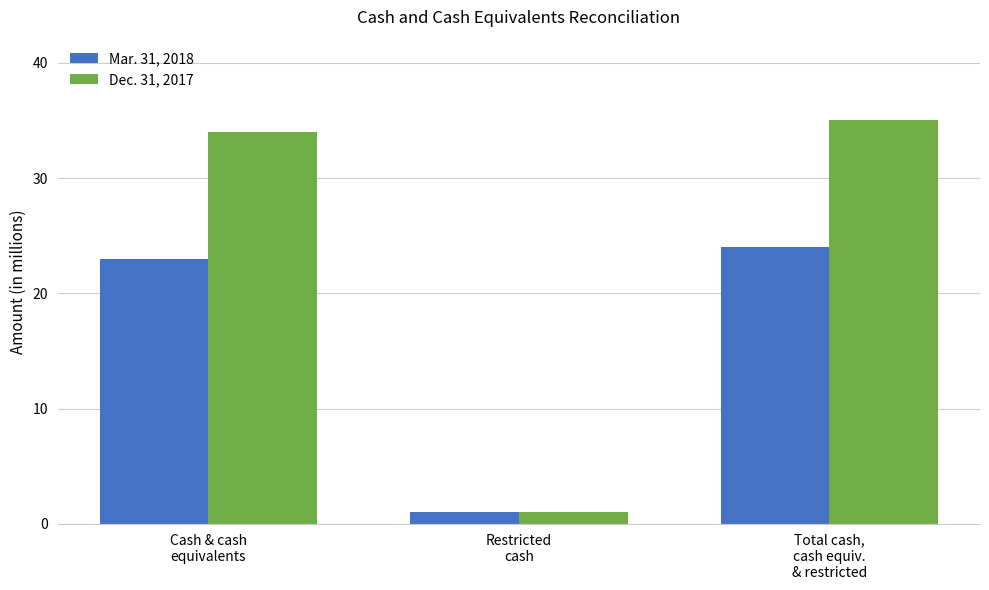

Is it true that Mar. 31, 2018 equals 37 at Total cash,
cash equiv.
& restricted?

False